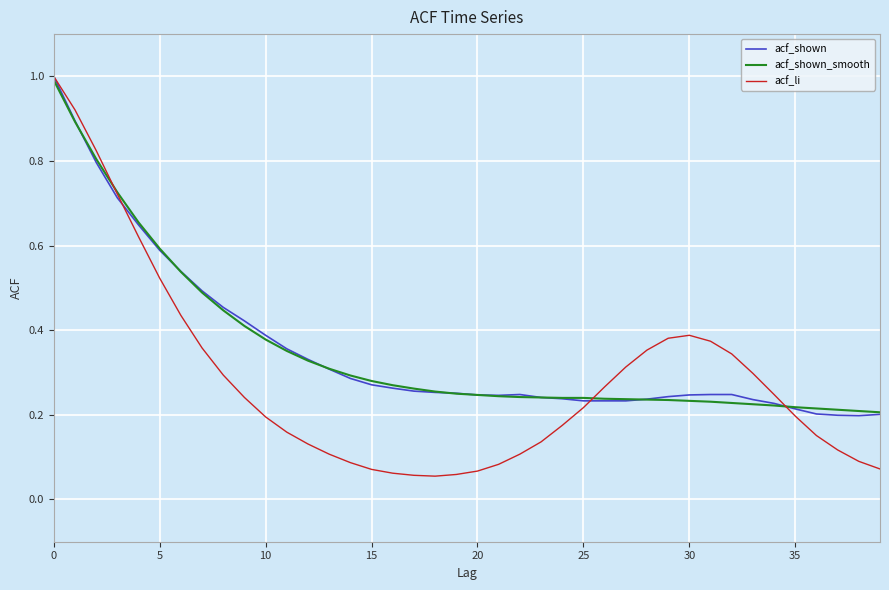

Which series has the widest spread of values?

acf_li